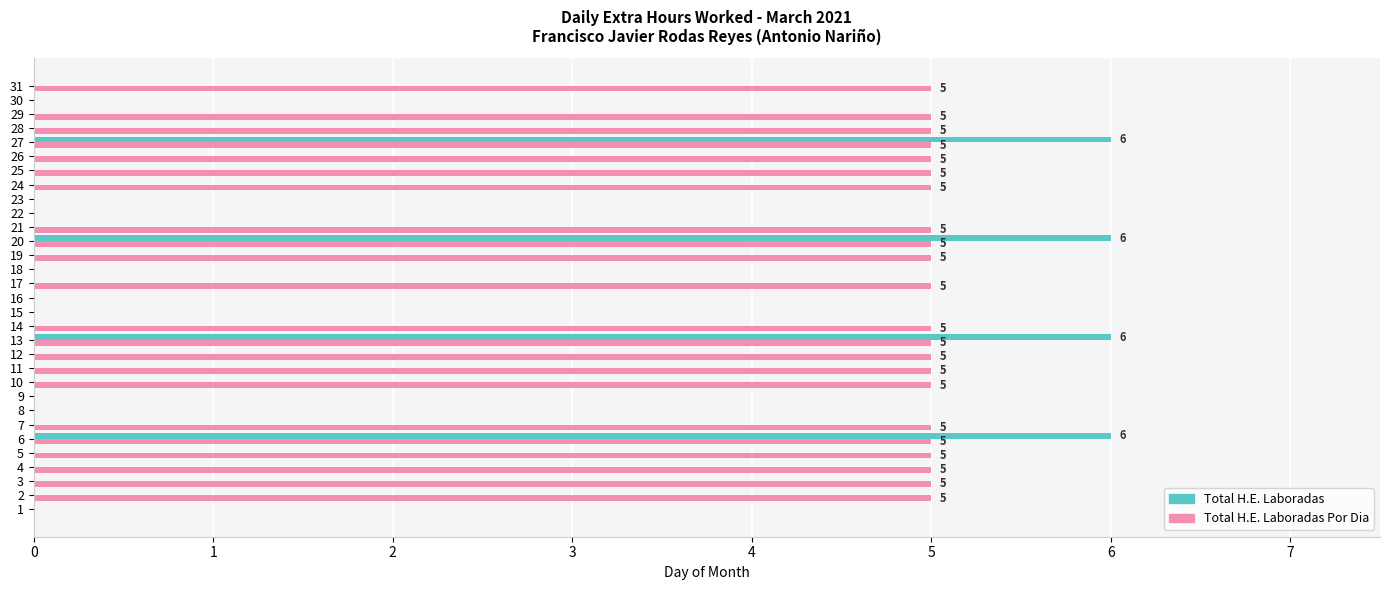

What is the sum of all Total H.E. Laboradas Por Dia values?

110